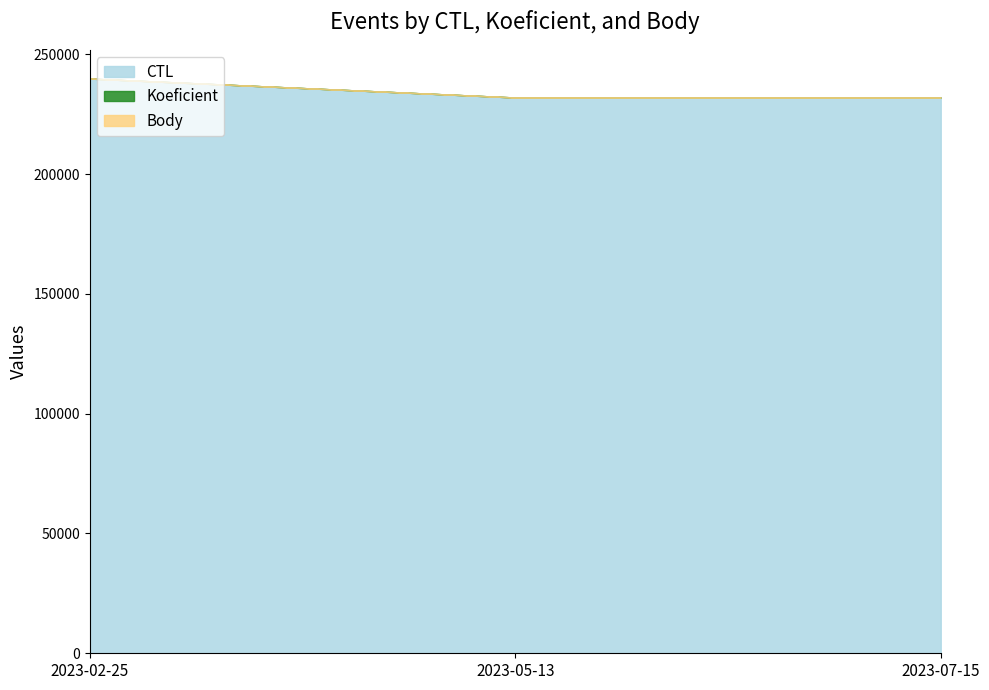

How many lines are shown in the chart?

3